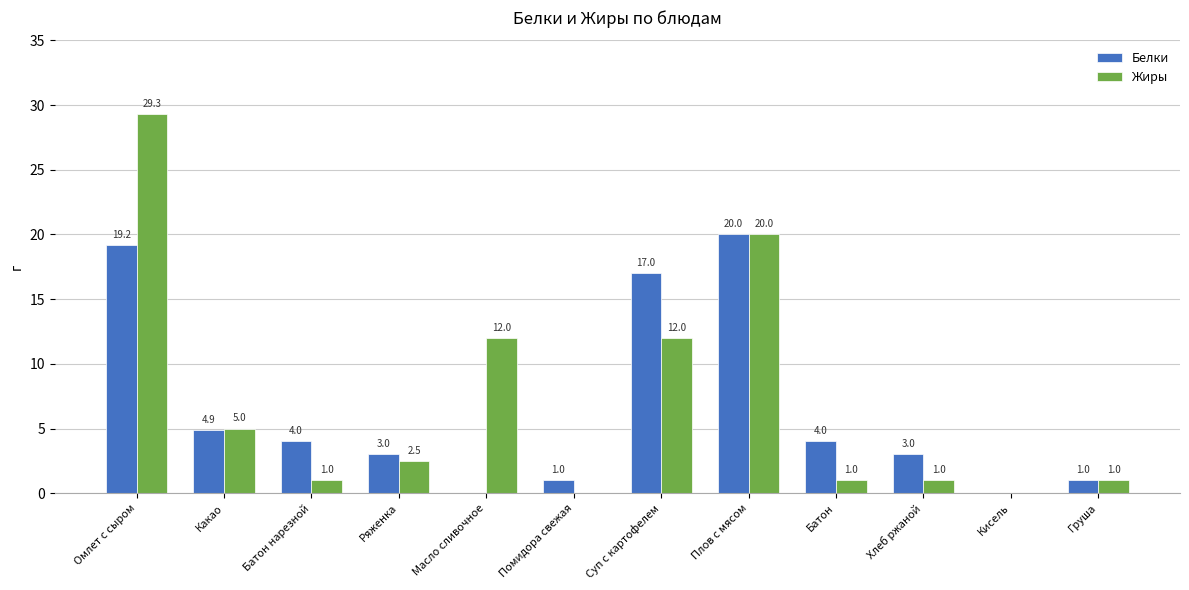

Is it true that Жиры equals 19.0 at Суп с картофелем?

False